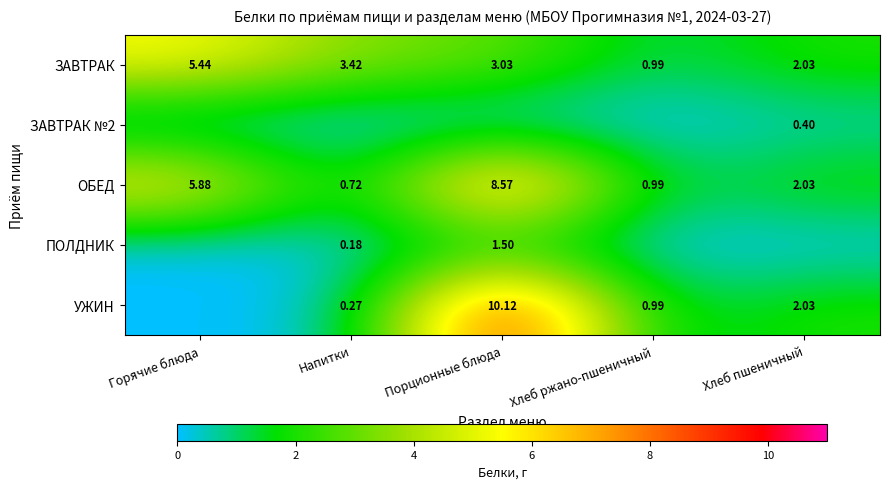

The value of УЖИН at Порционные блюда is 13.3. True or false?

False